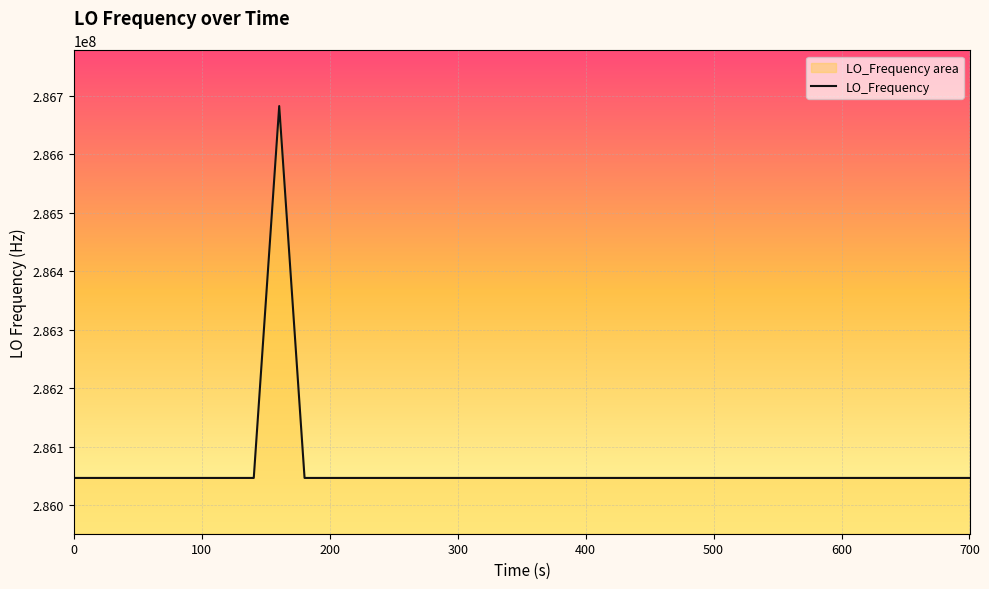

True or false: the data has more than 0 interior local peaks.

True